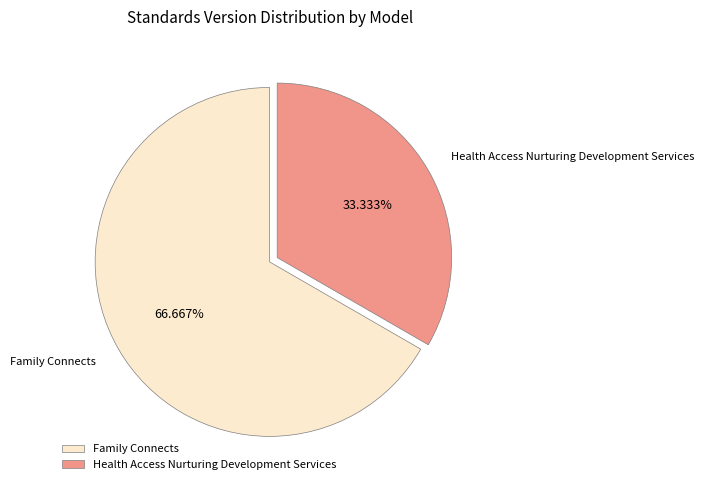

Count the number of slices in the pie.

2